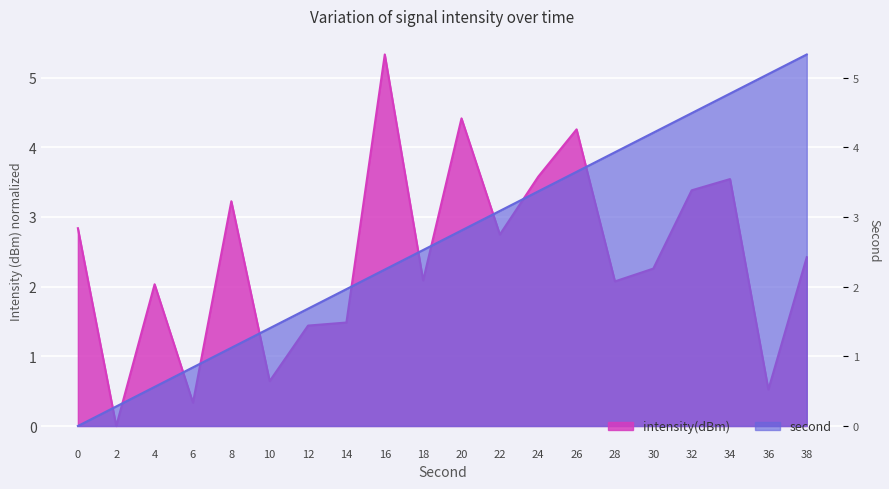

How many interior local peaks does the intensity(dBm) series have?

6